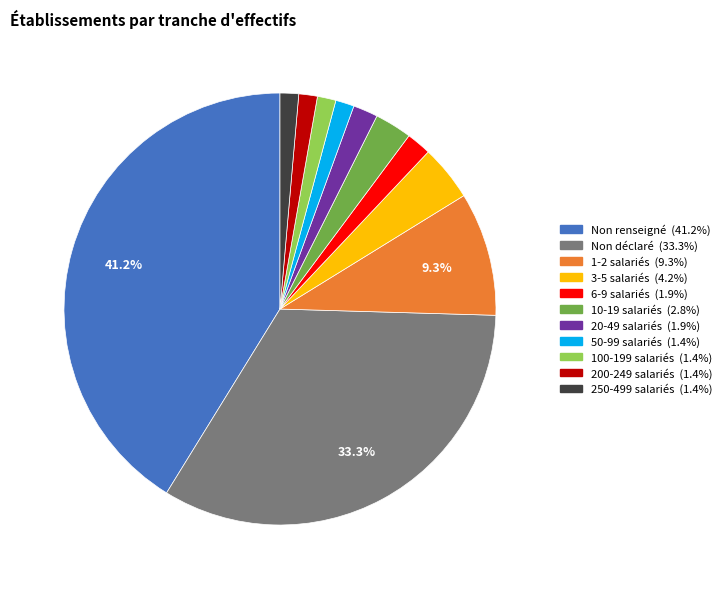

Is there any slice that represents more than half of the pie?

No